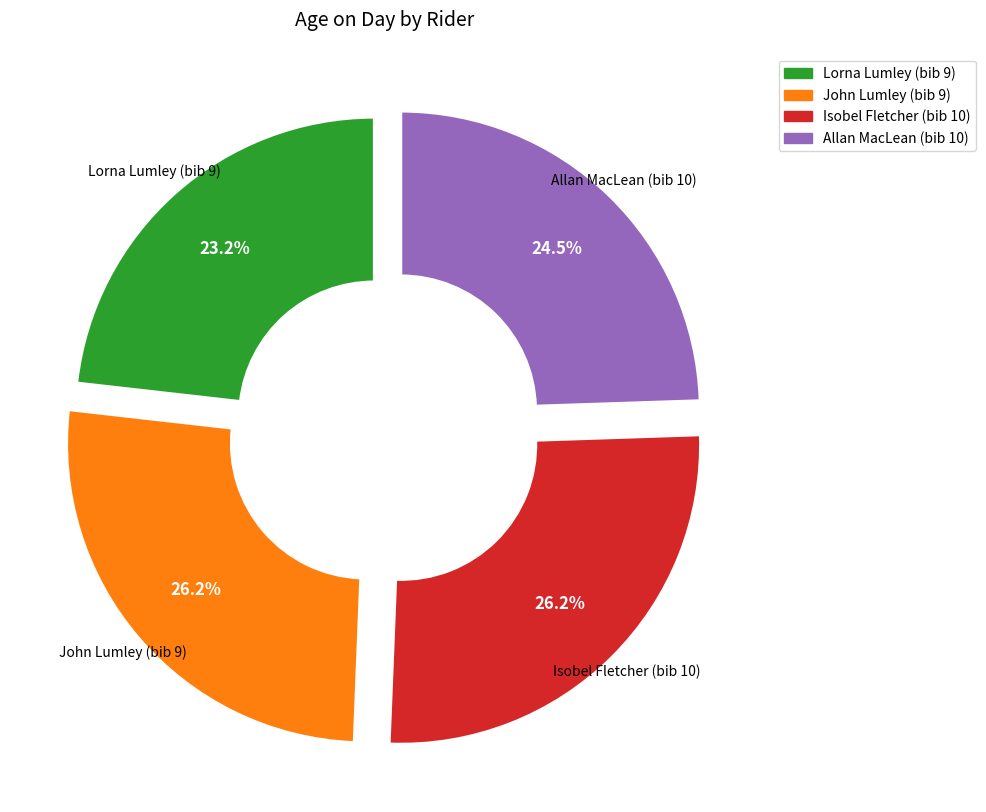

Count the number of slices in the pie.

4